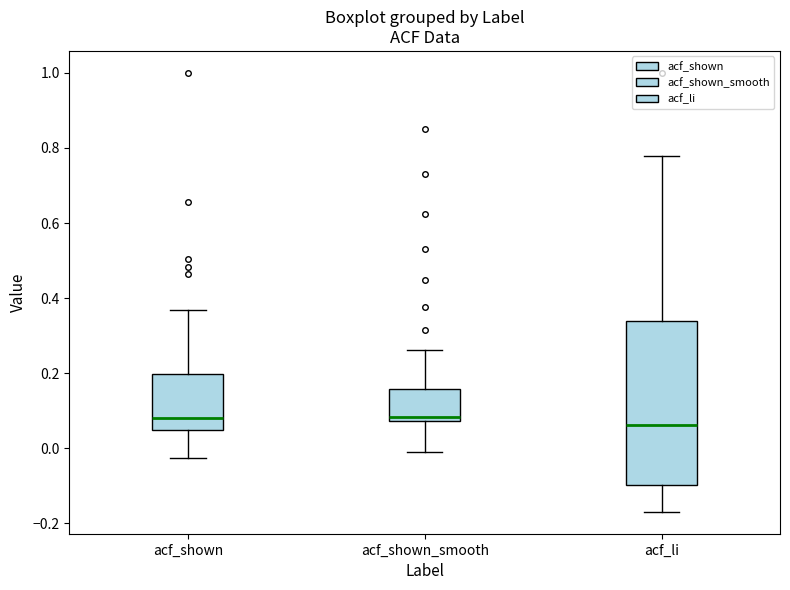

Reading left to right, read every box against the y-axis: the position of its median line, the range the box covers, and the ends of its whiskers. The values are not printed on the chart, so give them approximately, as read against the axis.

acf_shown: median 0.08, box 0.04 to 0.20, whiskers -0.02 to 0.36
acf_shown_smooth: median 0.08 (just above the box's lower edge), box 0.08 to 0.16, whiskers 0.00 to 0.26
acf_li: median 0.06, box -0.10 to 0.34, whiskers -0.16 to 0.78